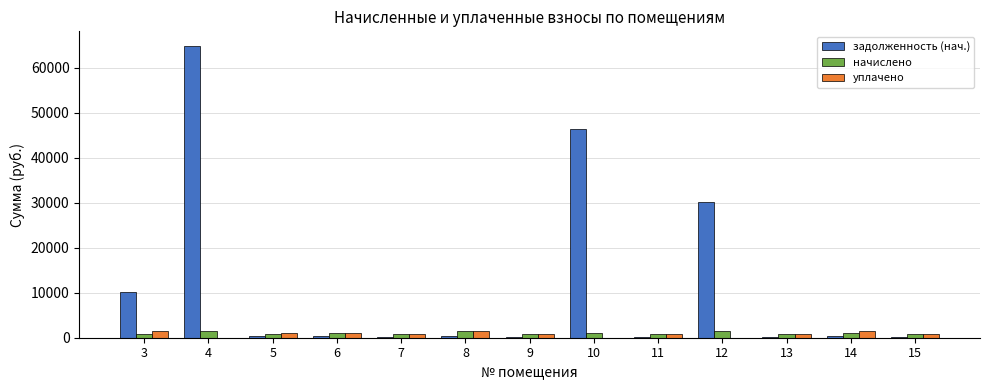

How many groups of bars are there?

13